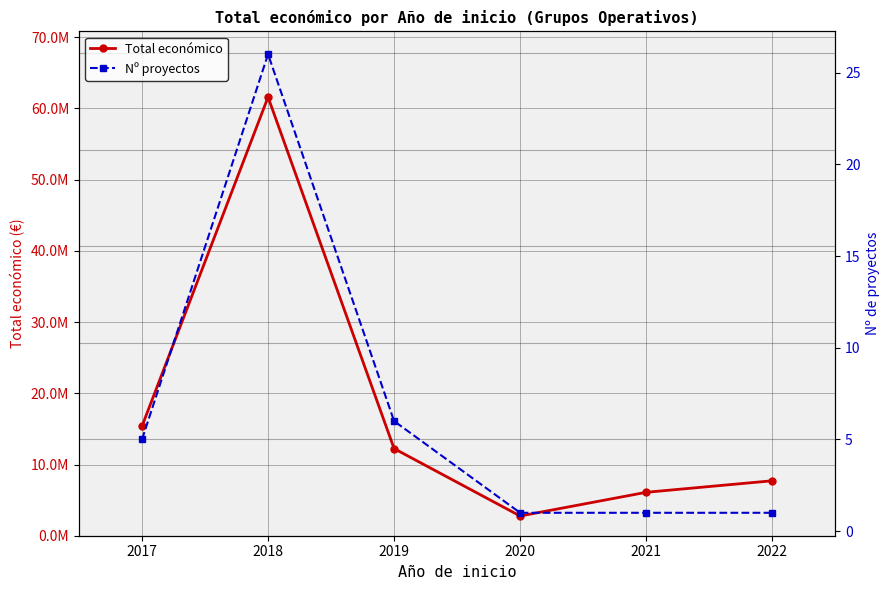

Which category has the highest value in the Nº proyectos series?

2018